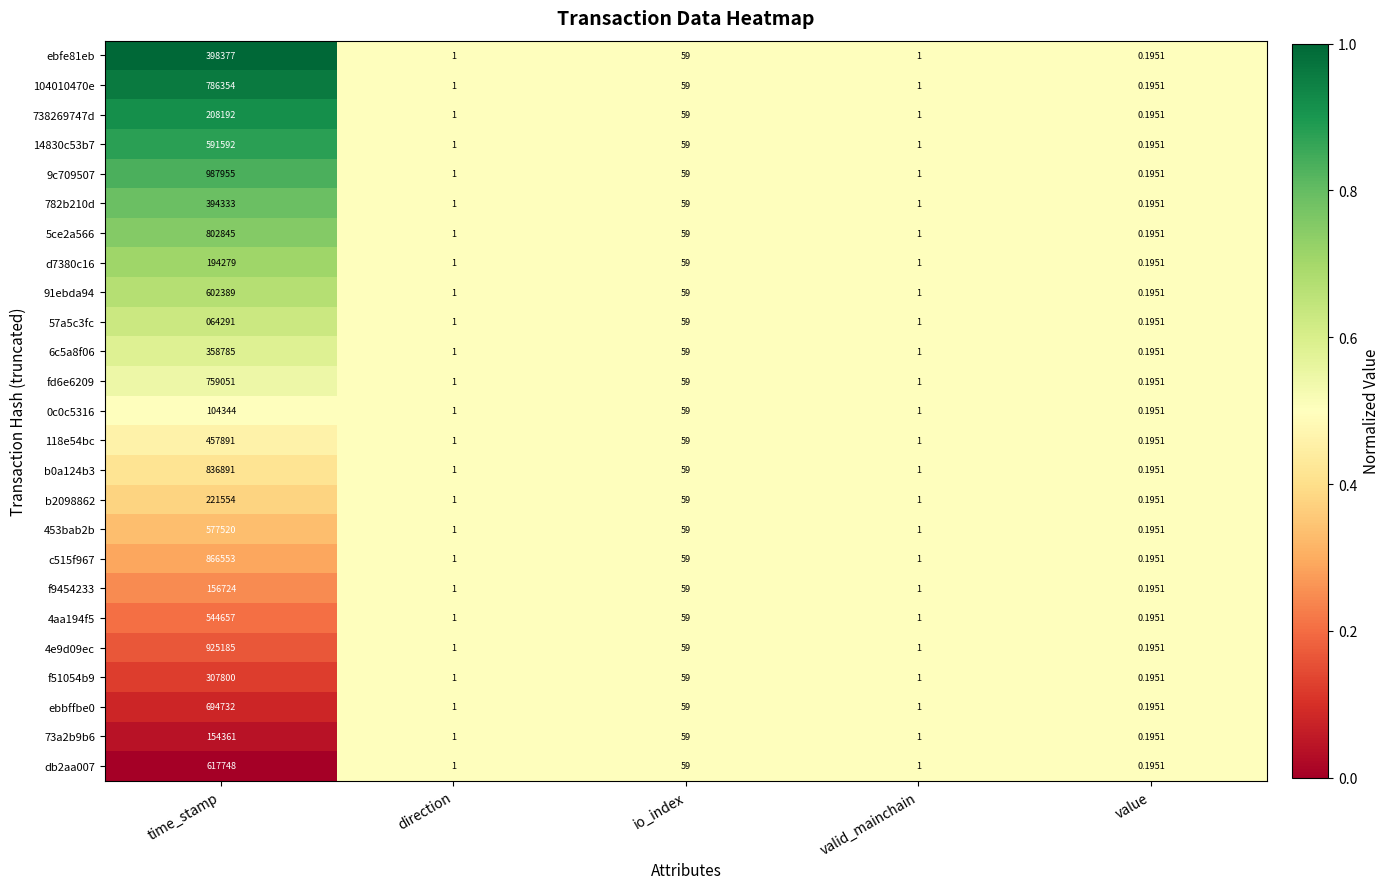

Which category has the lowest value in the f9454233 series?

value